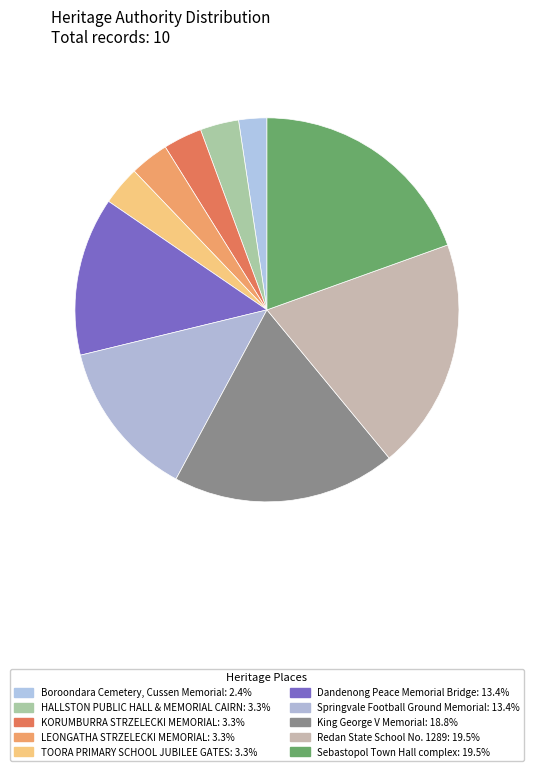

What percentage is the Sebastopol Town Hall complex slice, to the nearest percent?

20%